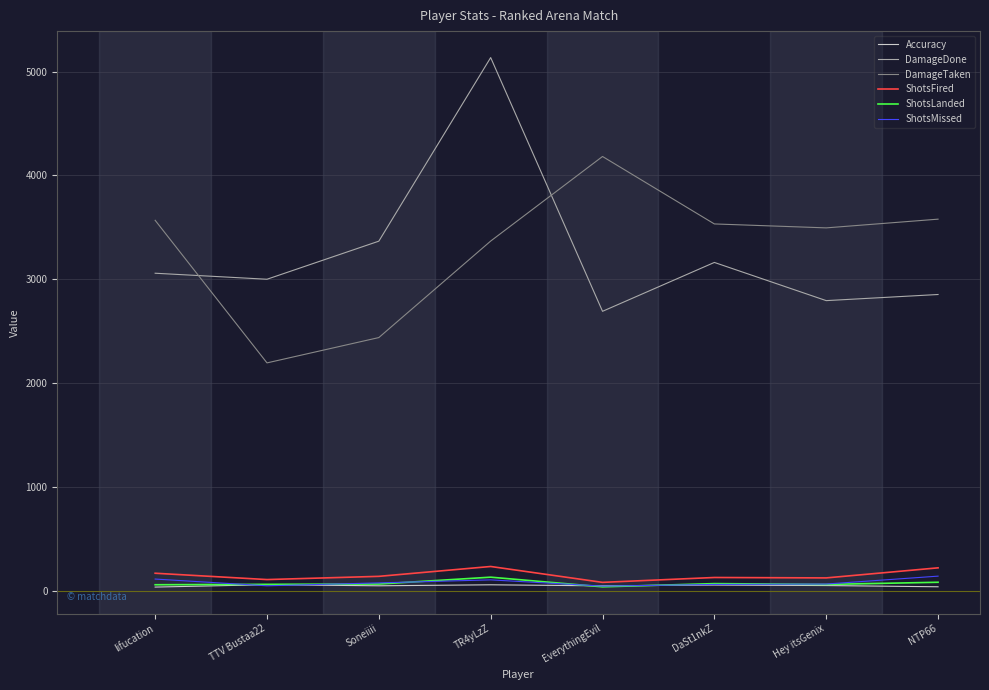

The DamageDone series shows 5048.6 at NTP66. True or false?

False